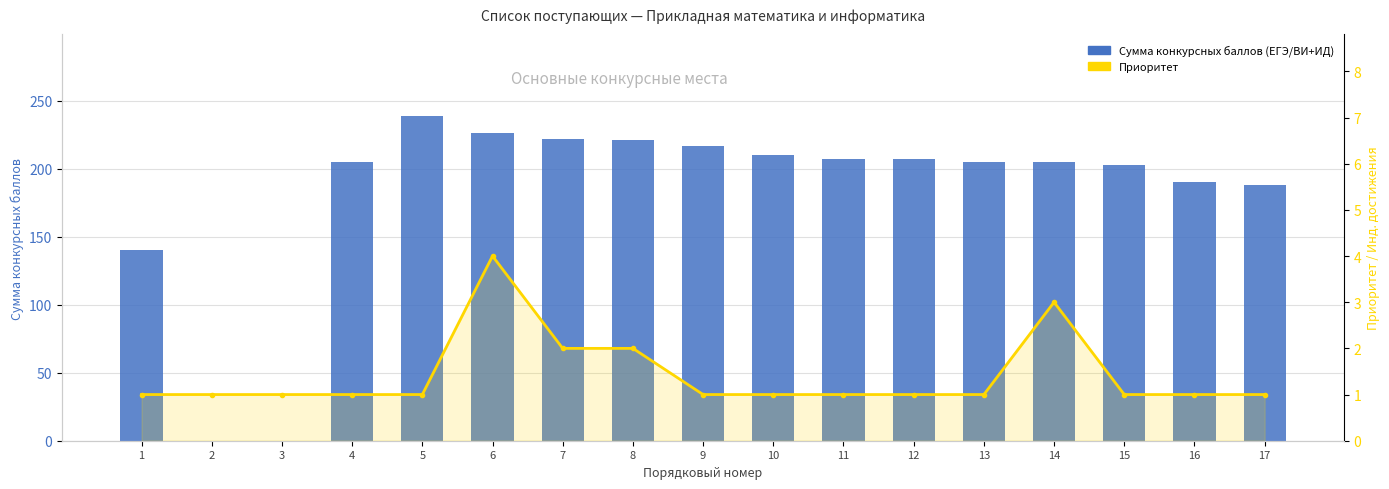

Reading left to right, extract all data points from this chart.

Сумма конкурсных баллов (ЕГЭ/ВИ+ИД): 1=140	2=0	3=0	4=205	5=239	6=226	7=222	8=221	9=217	10=210	11=207	12=207	13=205	14=205	15=203	16=190	17=188
Приоритет: 1=1	2=1	3=1	4=1	5=1	6=4	7=2	8=2	9=1	10=1	11=1	12=1	13=1	14=3	15=1	16=1	17=1